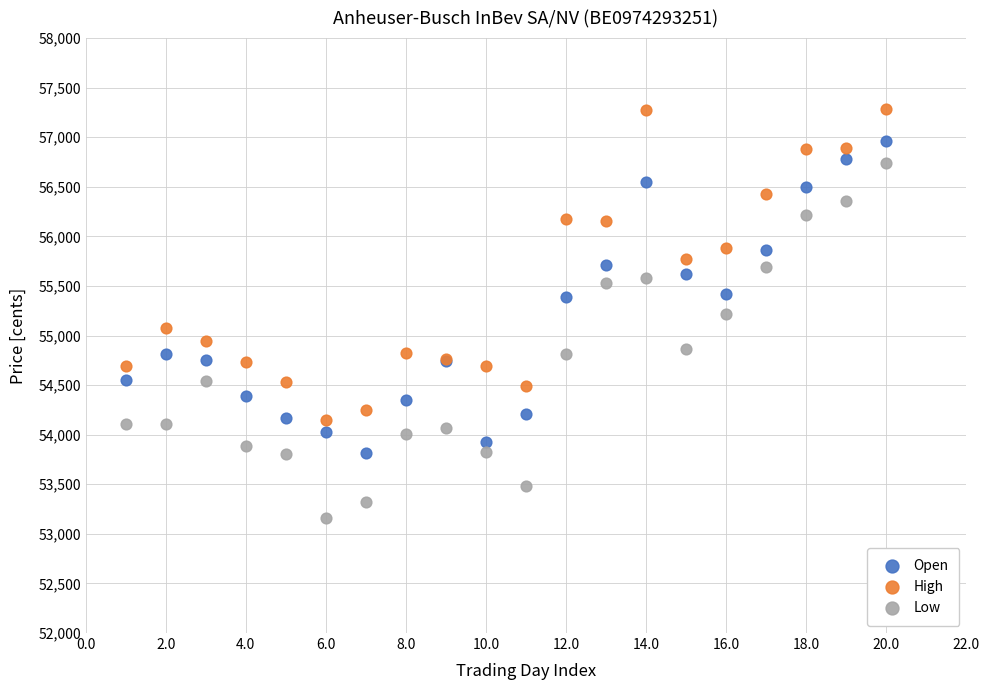

Which series has the largest Y range (max minus min)?

Low